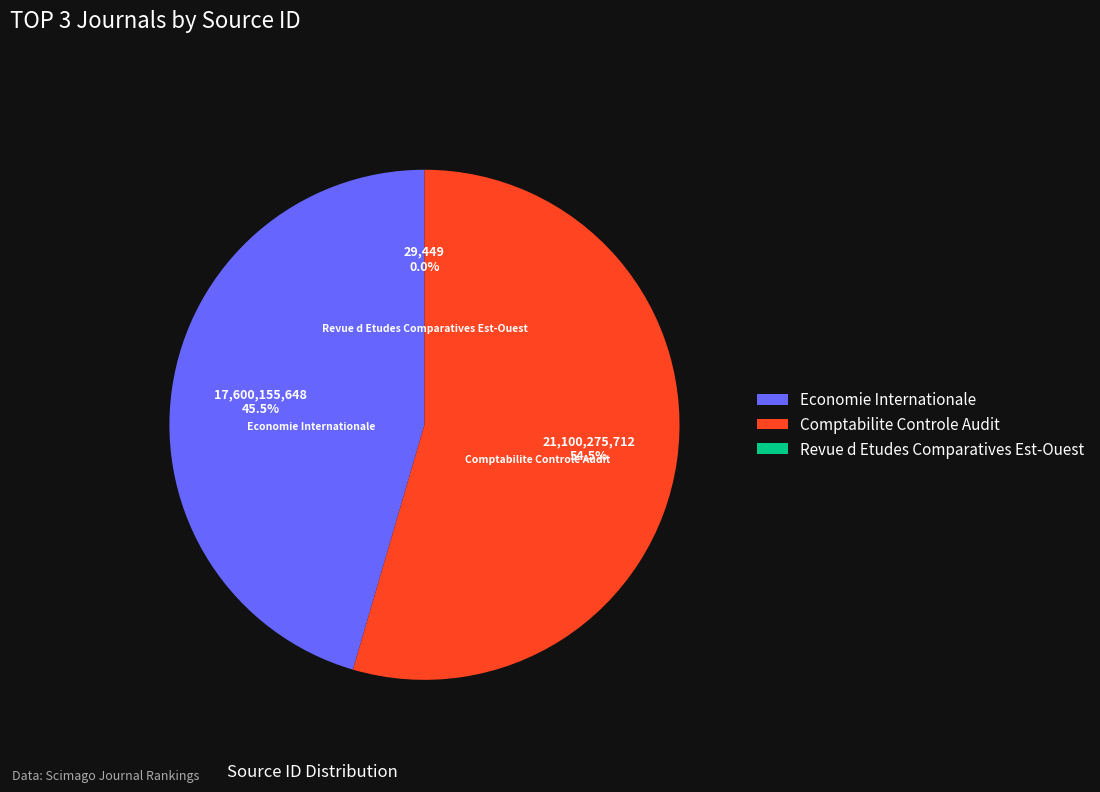

To the nearest percent, what is the average slice percentage?

33%